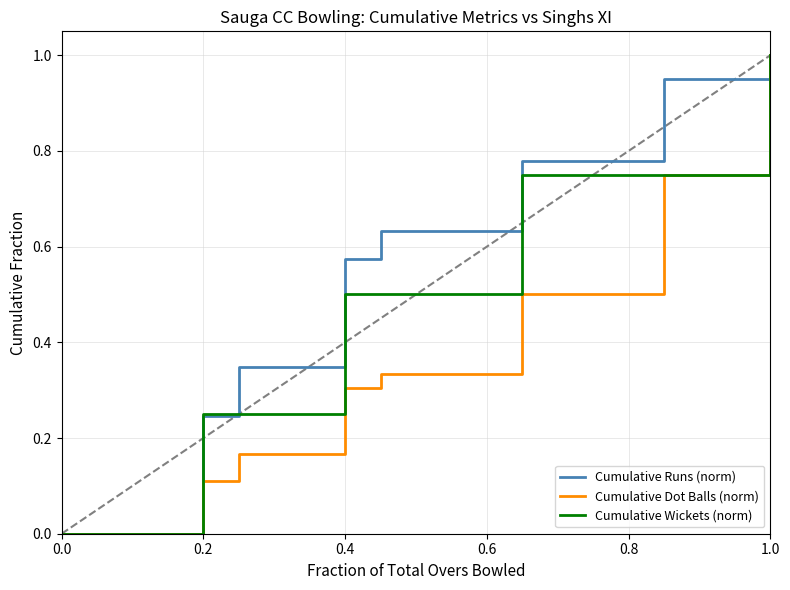

List the series in order of their overall mean, lowest first.

Cumulative Dot Balls (norm), Cumulative Wickets (norm), Cumulative Runs (norm)